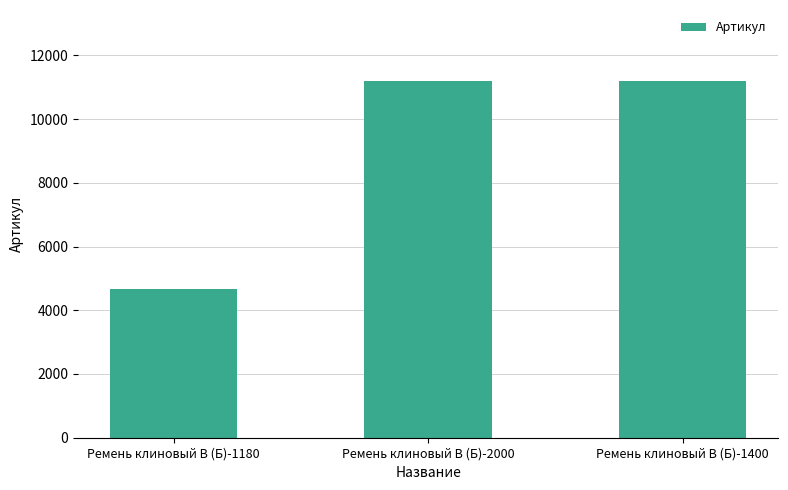

What is the change in value from Ремень клиновый В (Б)-1180 to Ремень клиновый В (Б)-2000?

+6524